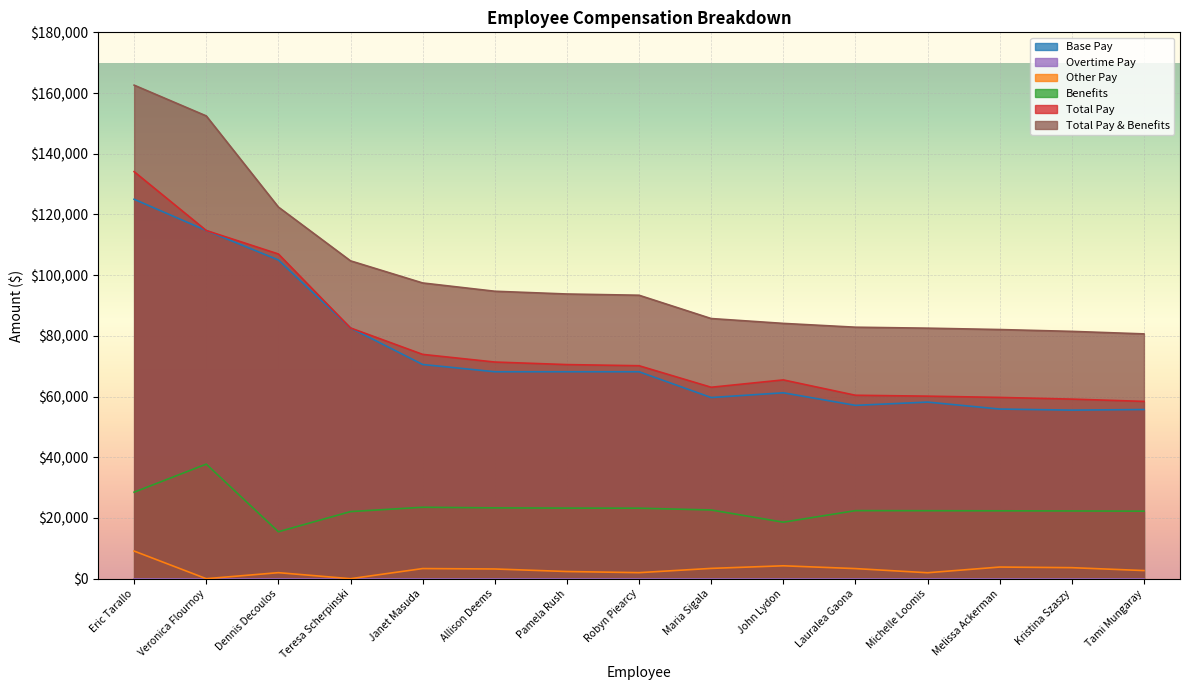

At which category does Base Pay reach its first local peak?

John Lydon